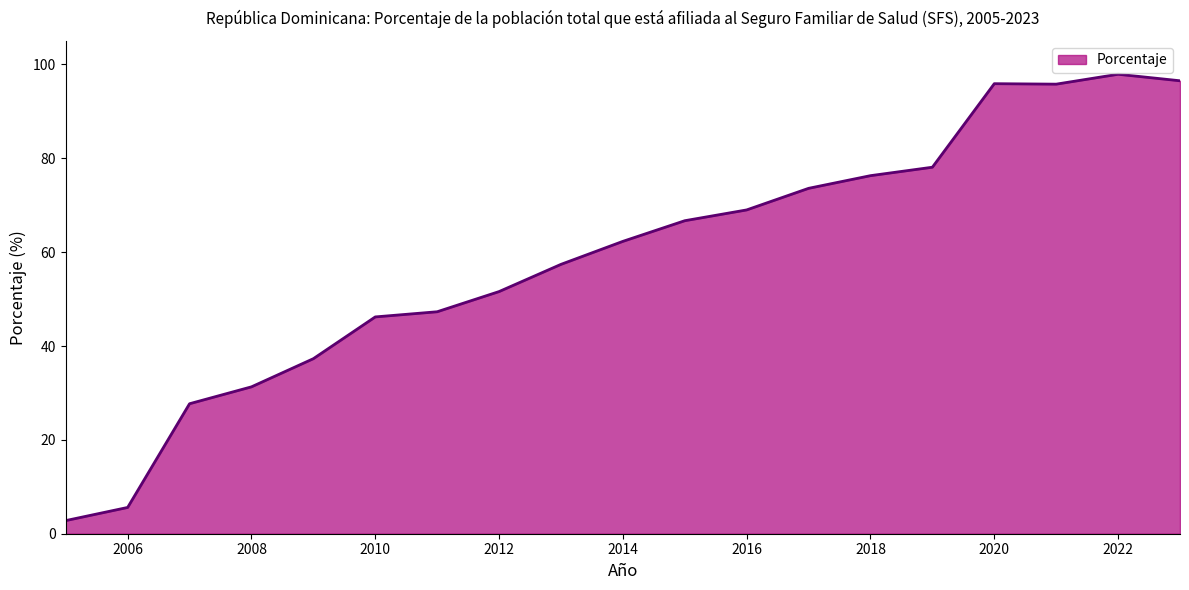

What is the smallest value displayed?

2.8